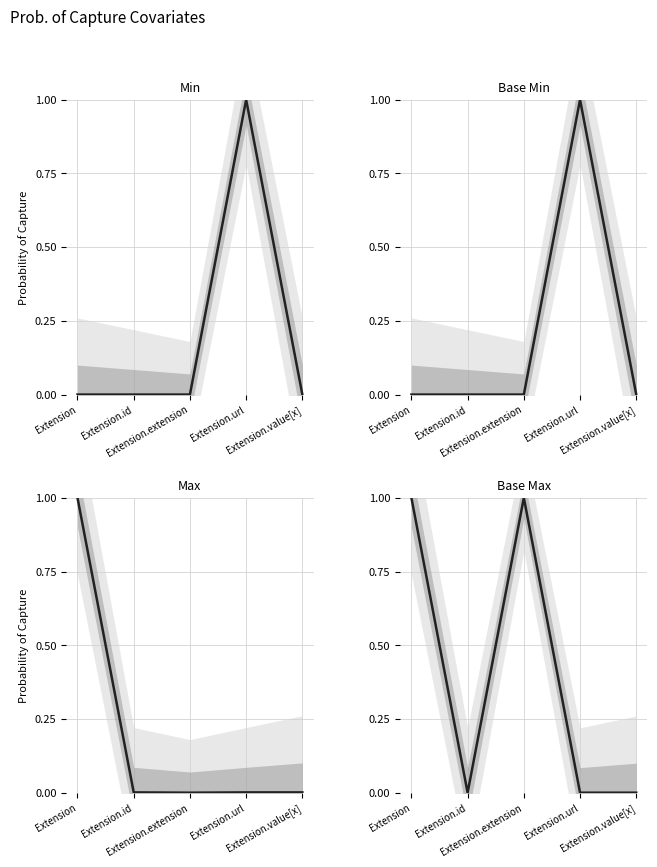

Reading left to right, what are all the values shown in this chart?

Min: 0.0	0.0	0.0	1.0	0.0
Base Min: 0.0	0.0	0.0	1.0	0.0
Max: 1.0	0.0	0.0	0.0	0.0
Base Max: 1.0	0.0	1.0	0.0	0.0